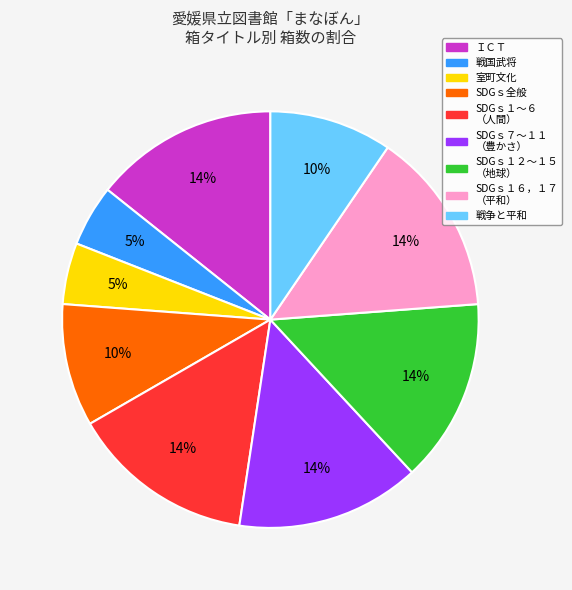

Is there a majority slice in this chart?

No